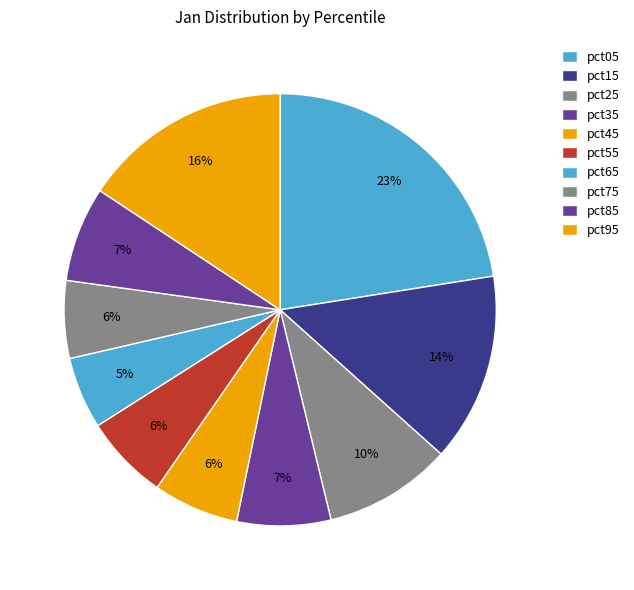

Does any single category account for the majority?

No